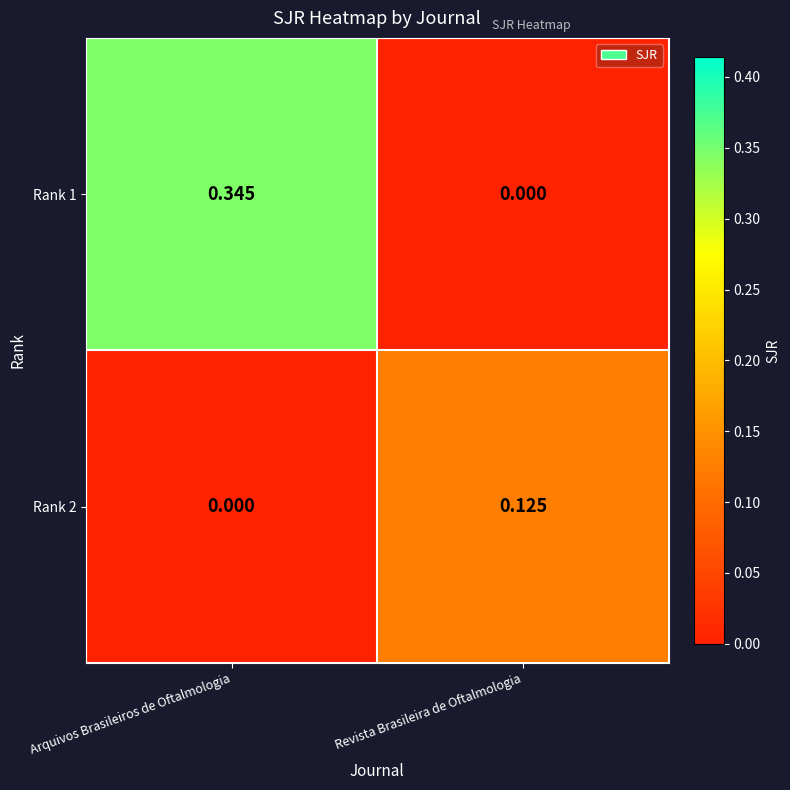

List the series in order of their peak value, lowest first.

Rank 2, Rank 1